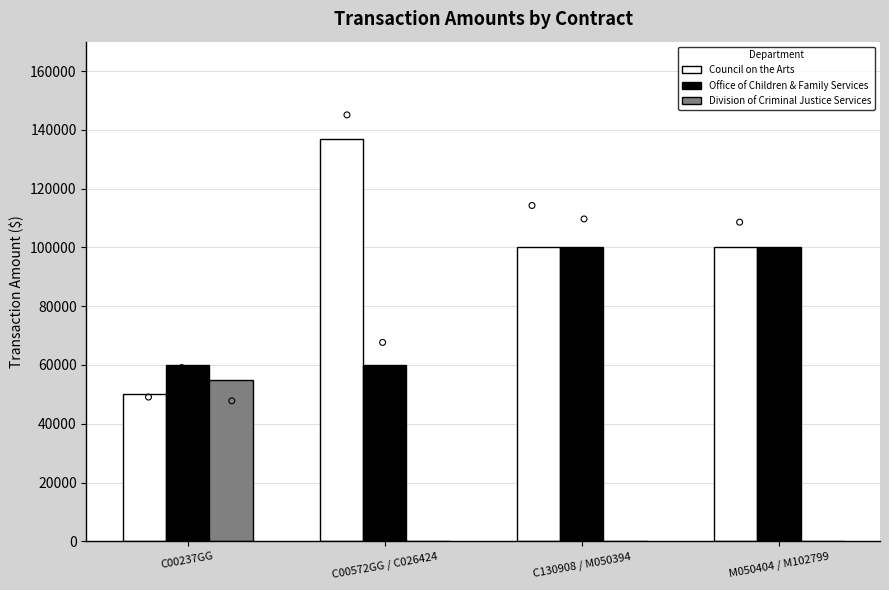

Which series contains the lowest Y value?

Division of Criminal Justice Services